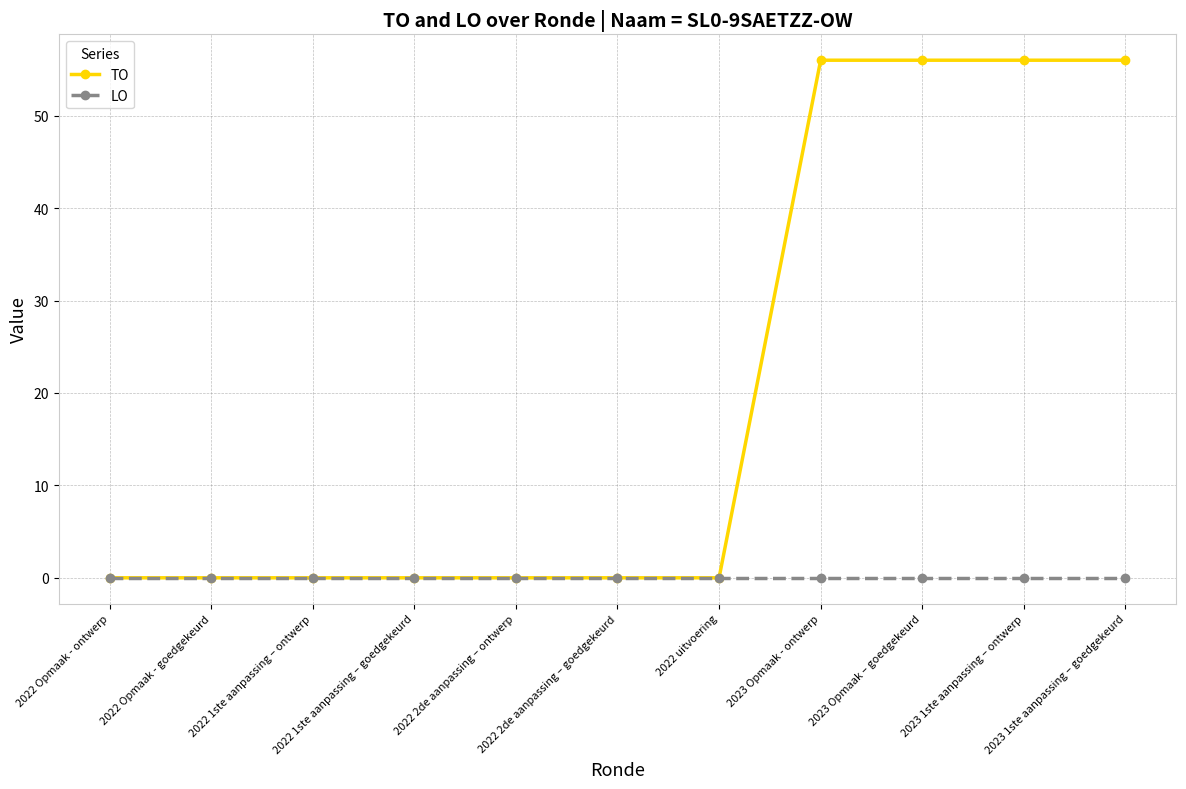

How many lines are shown in the chart?

2